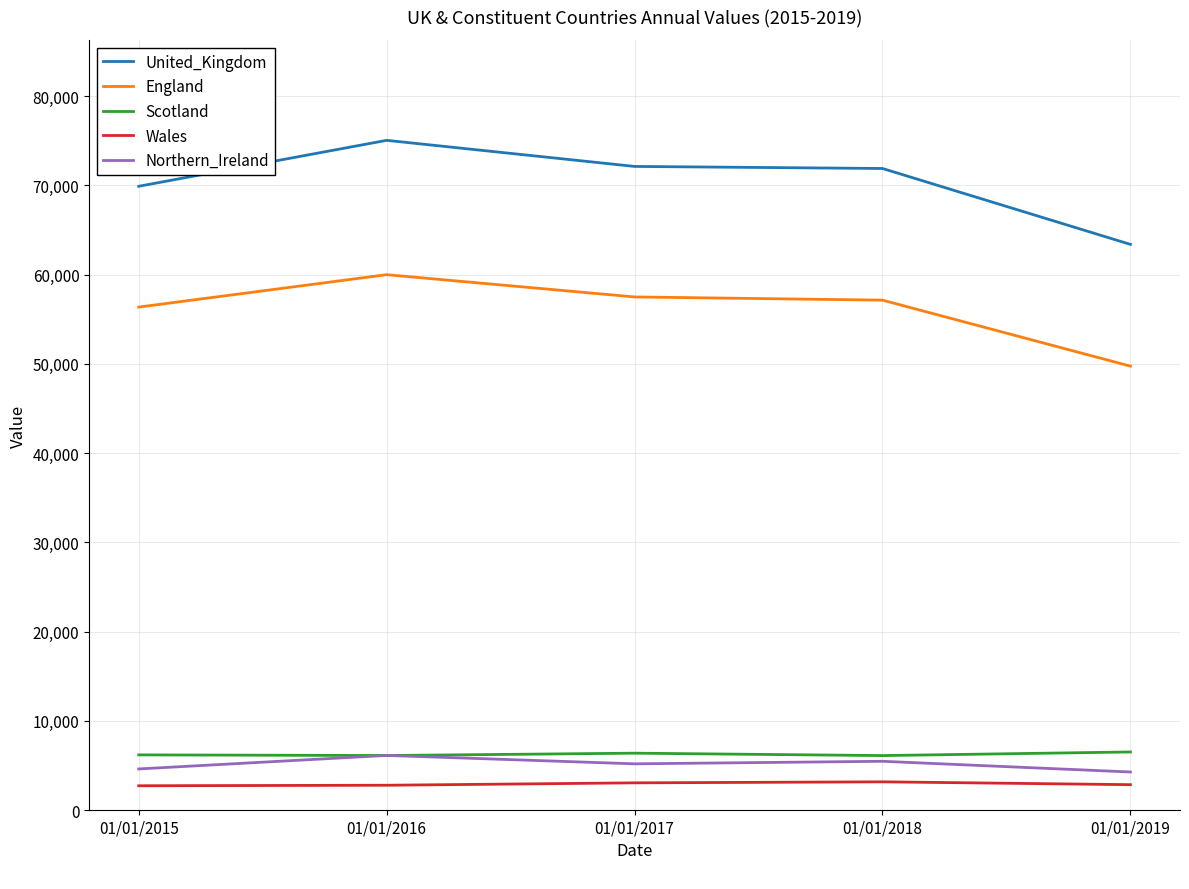

At how many categories does at least one series exceed 50934?

5